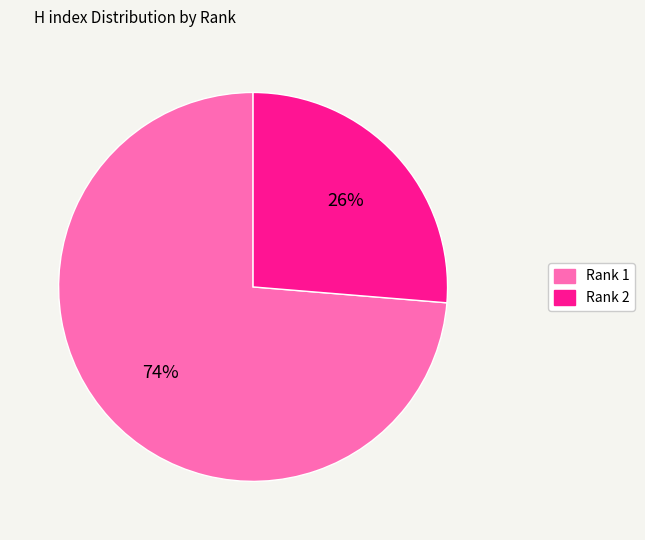

Count the number of slices in the pie.

2